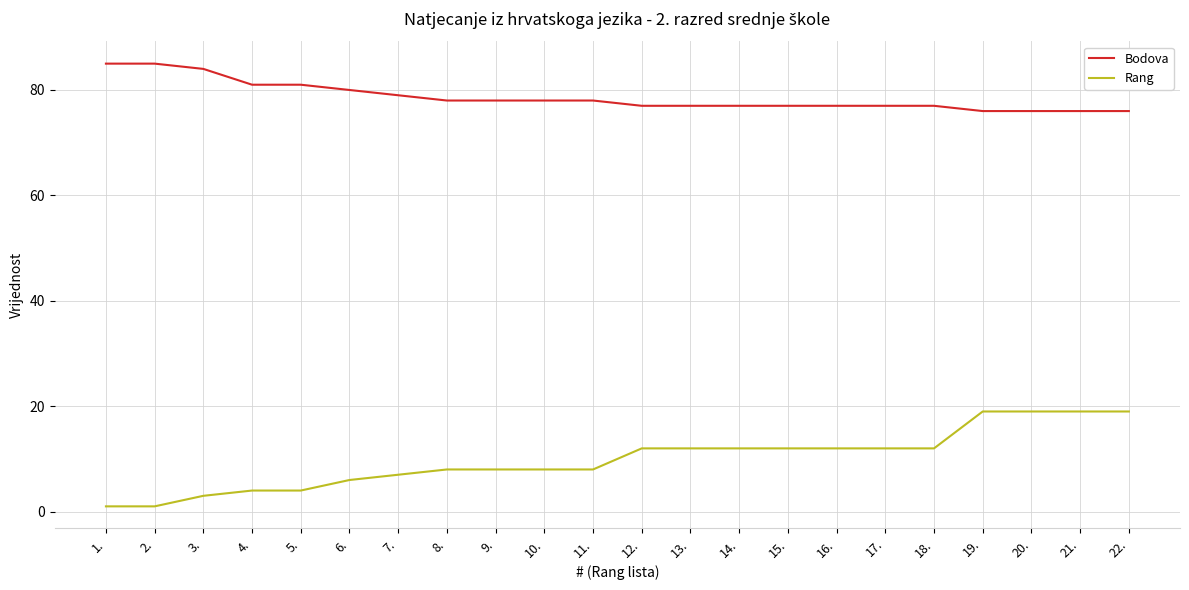

Is the value of Bodova at 18. greater than the value of Rang at 21.?

Yes